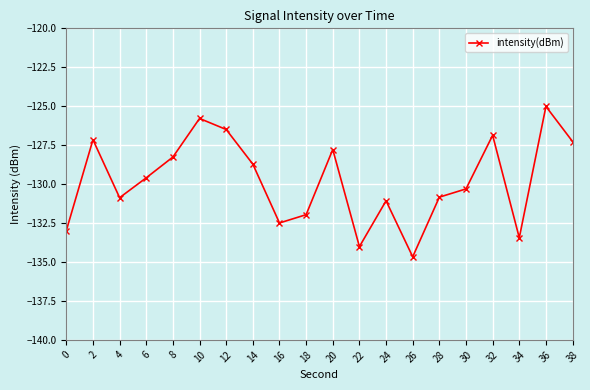

True or false: the data shows -205.9 at 38.

False